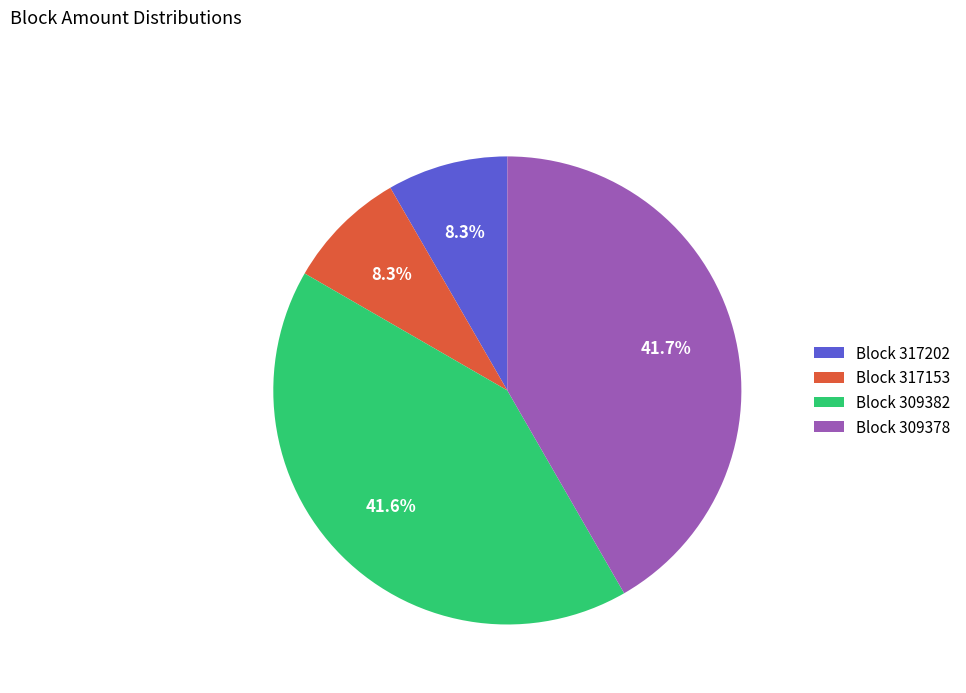

What is the ratio of the value at Block 317202 to the value at Block 317153?

1.0